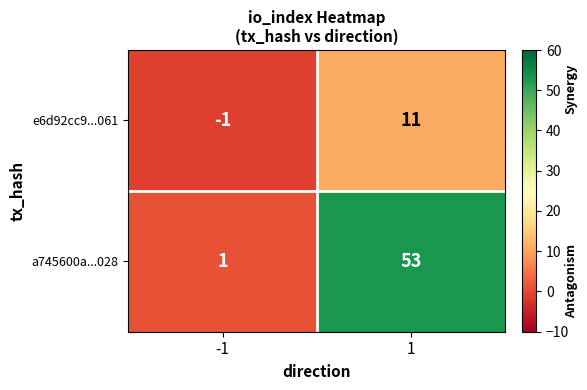

Rank the series by their maximum value, from lowest to highest.

e6d92cc9...061, a745600a...028